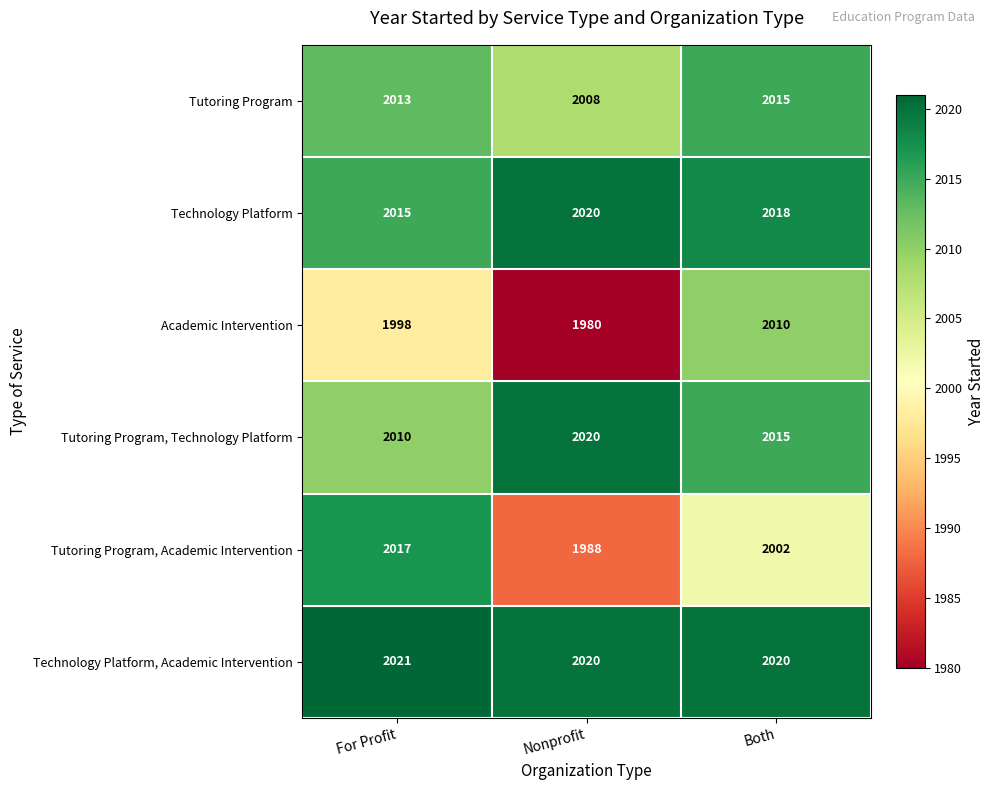

Reading left to right, list all the values displayed in this chart.

Tutoring Program: For Profit=2013	Nonprofit=2008	Both=2015
Technology Platform: For Profit=2015	Nonprofit=2020	Both=2018
Academic Intervention: For Profit=1998	Nonprofit=1980	Both=2010
Tutoring Program, Technology Platform: For Profit=2010	Nonprofit=2020	Both=2015
Tutoring Program, Academic Intervention: For Profit=2017	Nonprofit=1988	Both=2002
Technology Platform, Academic Intervention: For Profit=2021	Nonprofit=2020	Both=2020